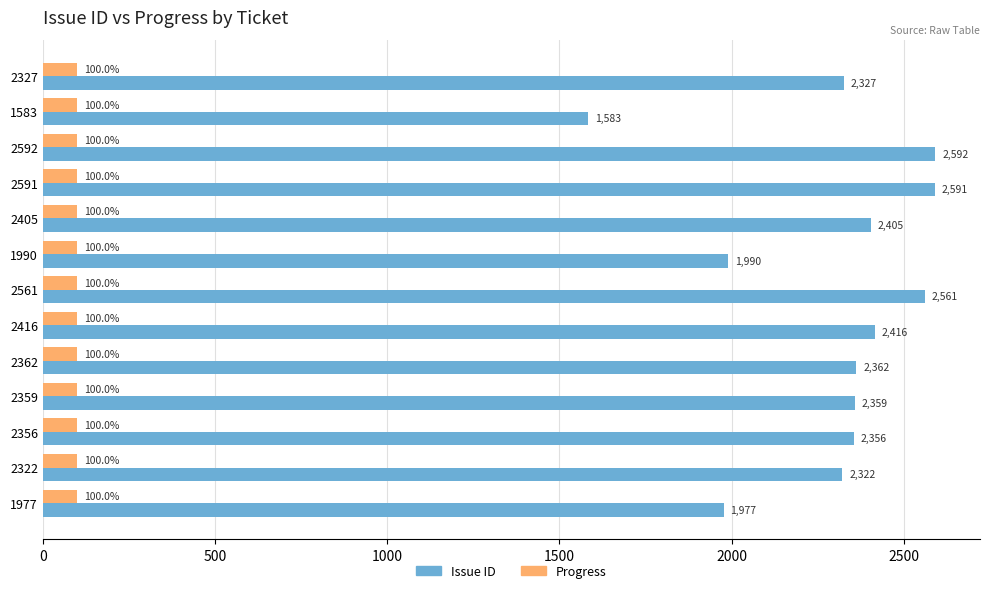

Is the value of Progress at 2327 greater than the value of Issue ID at 2327?

No